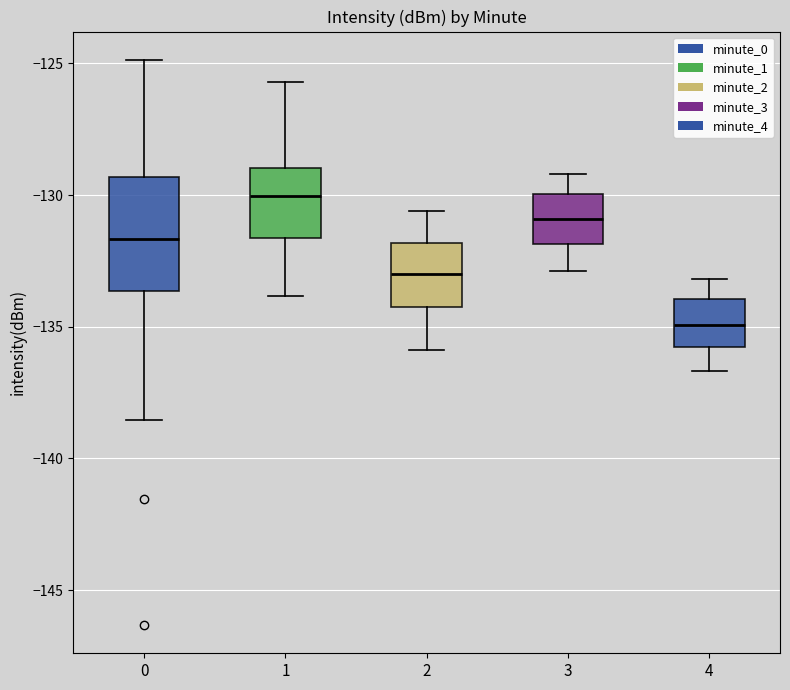

Which box is the tallest, from its lower edge to its upper edge?

0